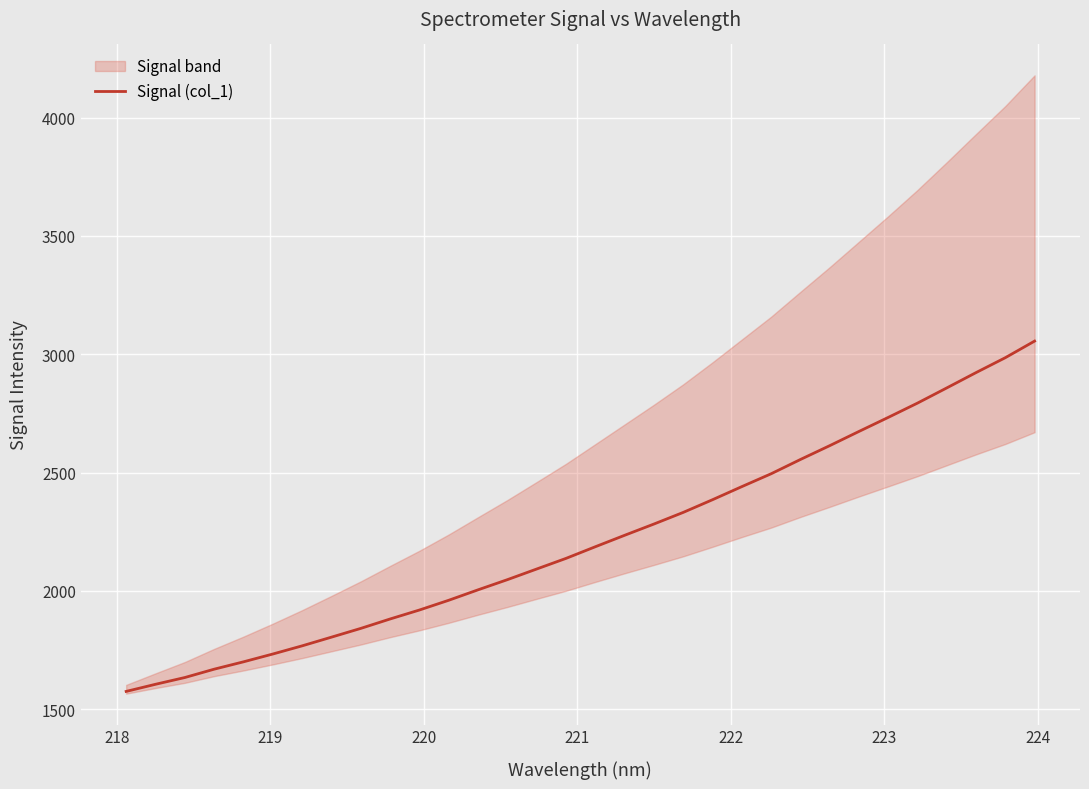

What is the minimum value for Signal (col_1)?

1575.3